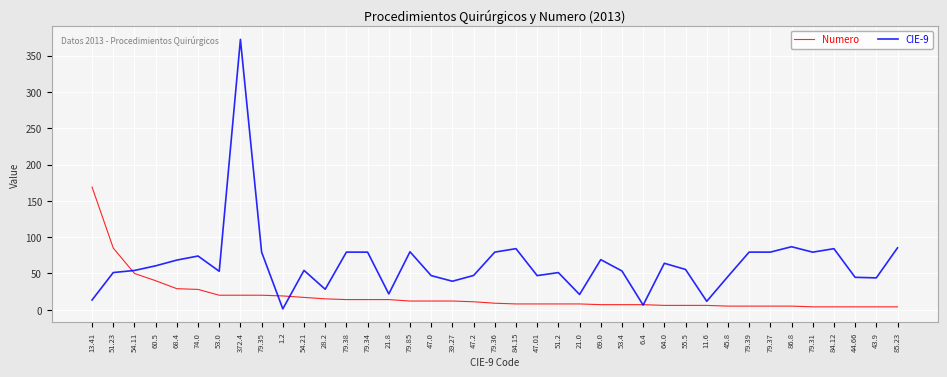

Rank the series by their average value, from lowest to highest.

Numero, CIE-9